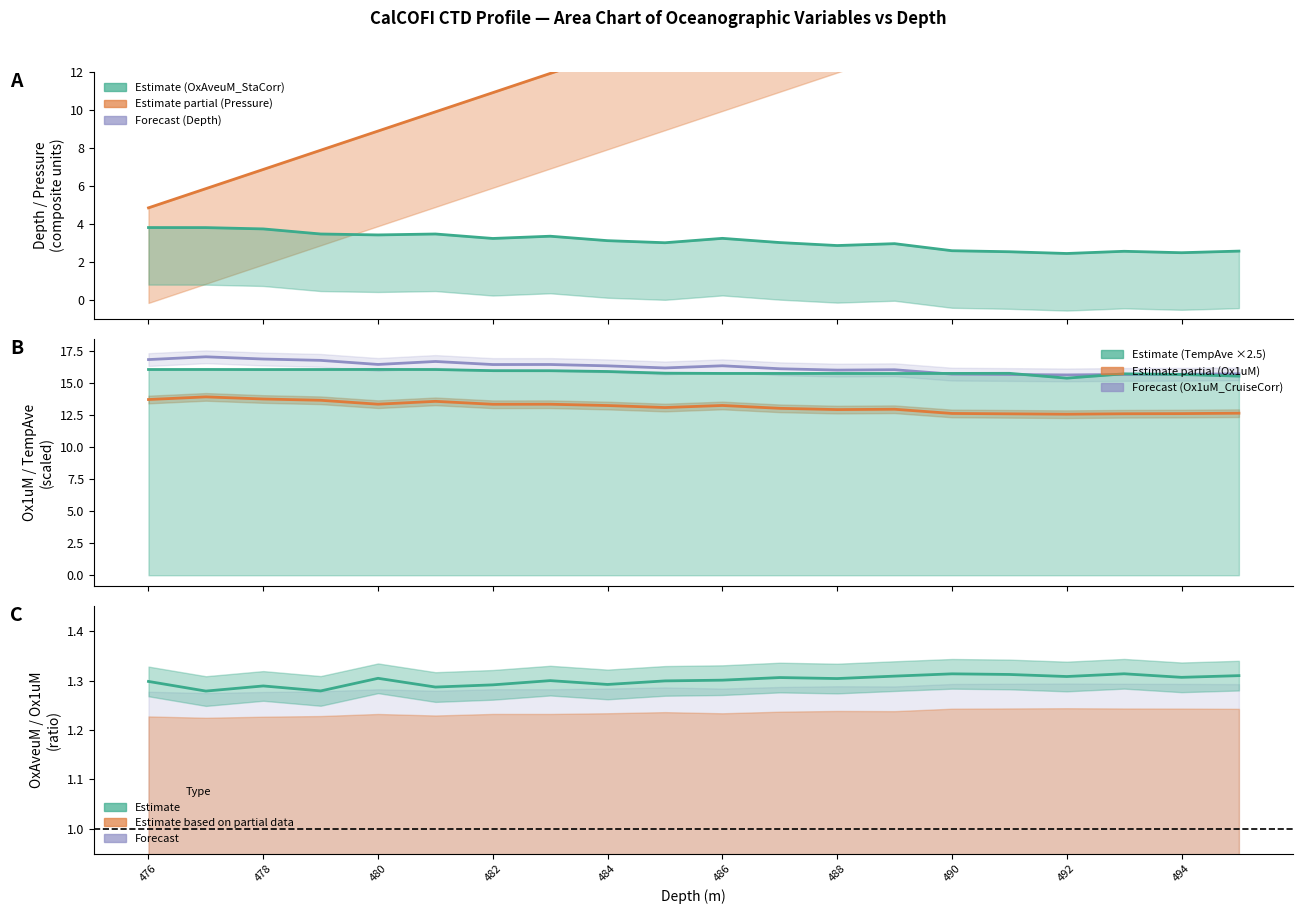

At 477, list the series in order from largest to smallest.

Depth, Ox1uM_CruiseCorr, TempAve, Ox1uM, Pressure, OxAveuM_StaCorr